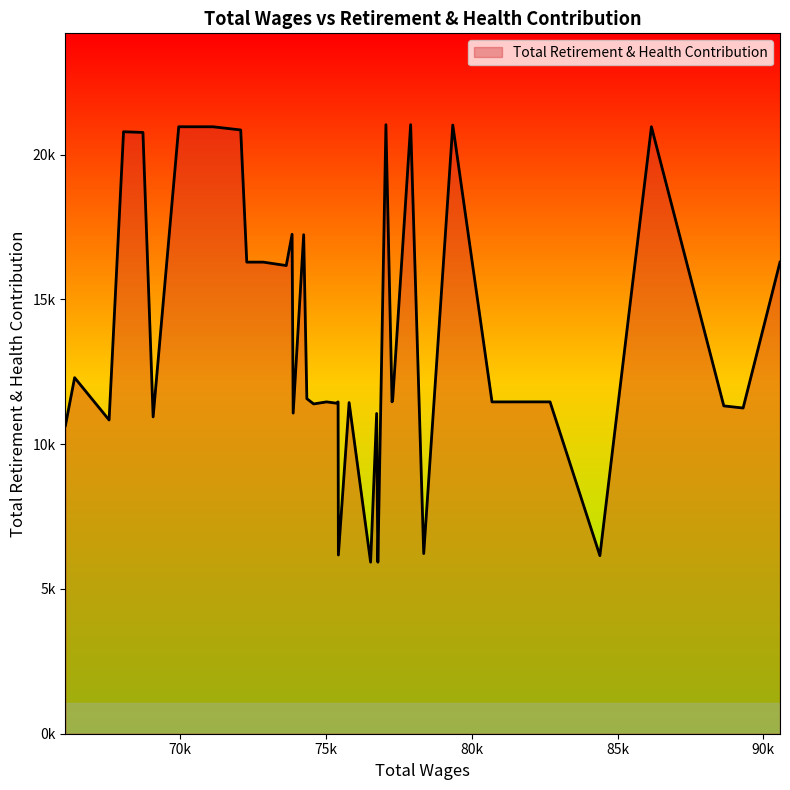

What is the sum of all values?

539849